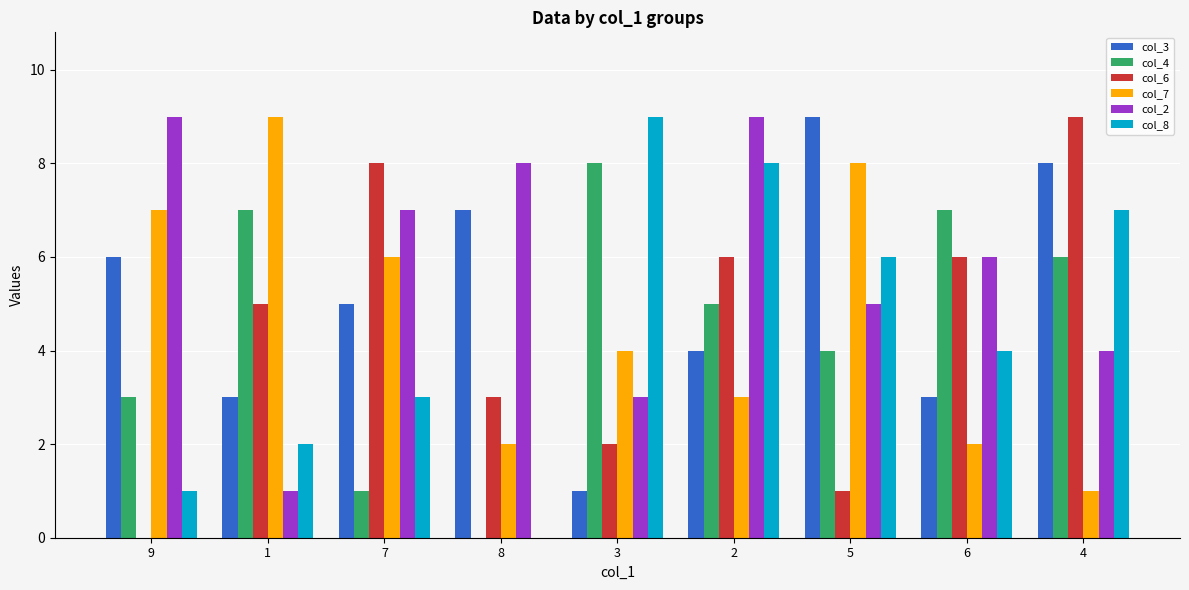

What is the maximum value for col_2?

9